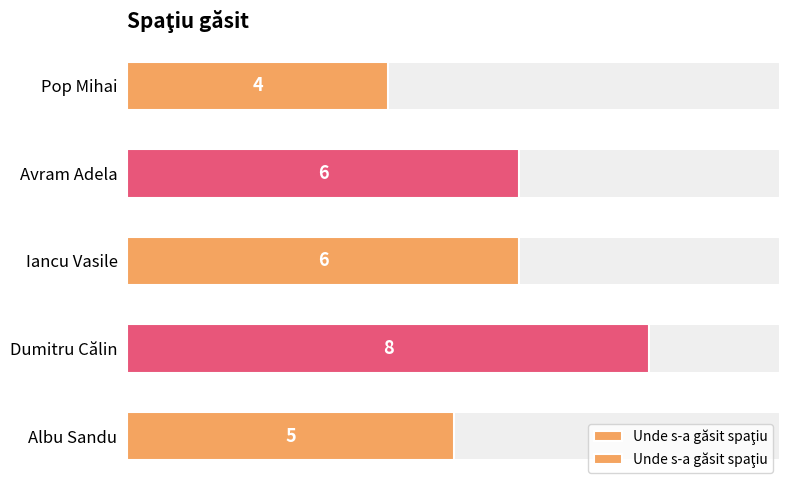

What is the change in value from Avram Adela to Dumitru Călin?

+2